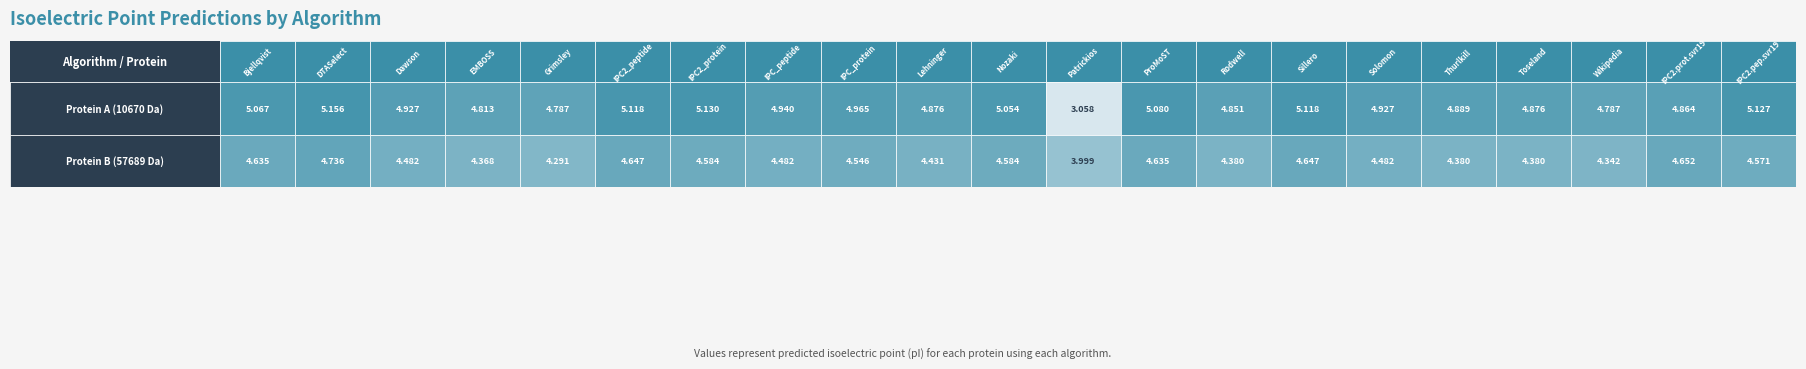

Reading left to right, extract all data points from this chart.

Bjellqvist: 0=5.1	1=4.6
DTASelect: 0=5.2	1=4.7
Dawson: 0=4.9	1=4.5
EMBOSS: 0=4.8	1=4.4
Grimsley: 0=4.8	1=4.3
IPC2_peptide: 0=5.1	1=4.6
IPC2_protein: 0=5.1	1=4.6
IPC_peptide: 0=4.9	1=4.5
IPC_protein: 0=5.0	1=4.5
Lehninger: 0=4.9	1=4.4
Nozaki: 0=5.1	1=4.6
Patrickios: 0=3.1	1=4.0
ProMoST: 0=5.1	1=4.6
Rodwell: 0=4.9	1=4.4
Sillero: 0=5.1	1=4.6
Solomon: 0=4.9	1=4.5
Thurlkill: 0=4.9	1=4.4
Toseland: 0=4.9	1=4.4
Wikipedia: 0=4.8	1=4.3
IPC2.protein.svr19: 0=4.9	1=4.7
IPC2.peptide.svr19: 0=5.1	1=4.6